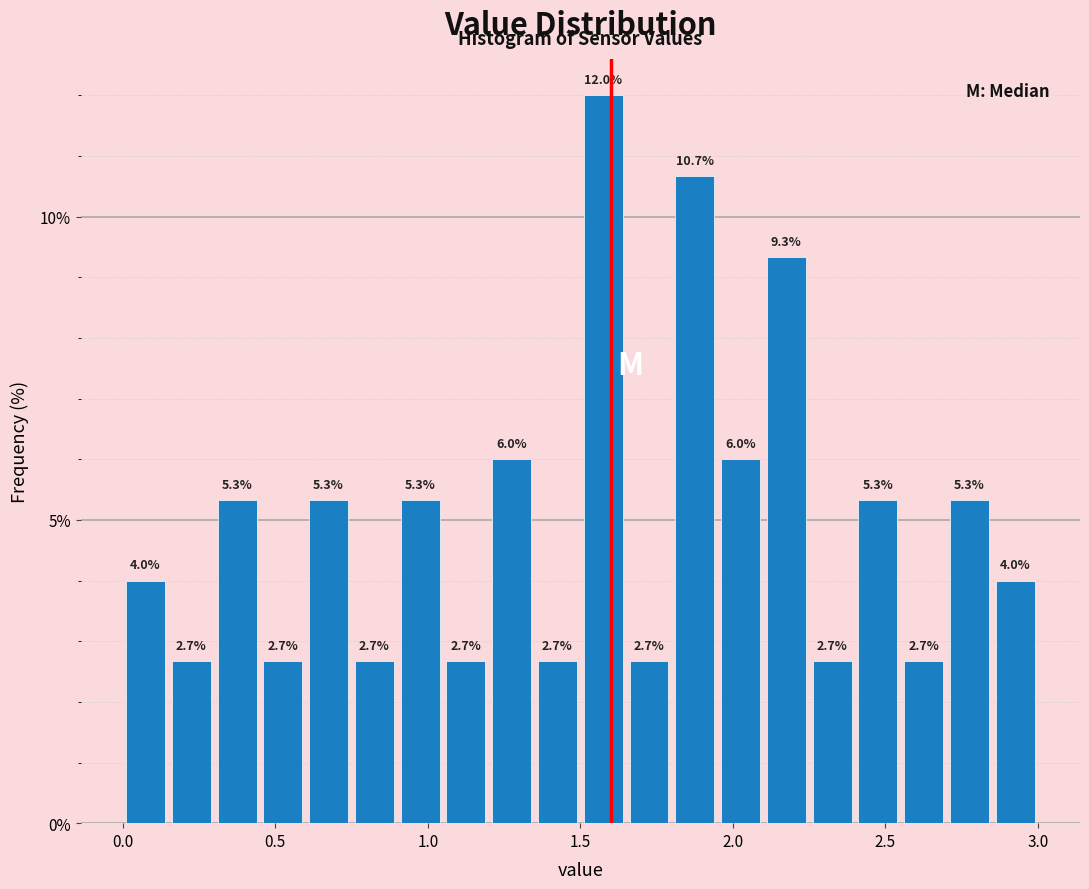

Read against the x-axis, roughly where is the centre of the tallest bar?

1.60